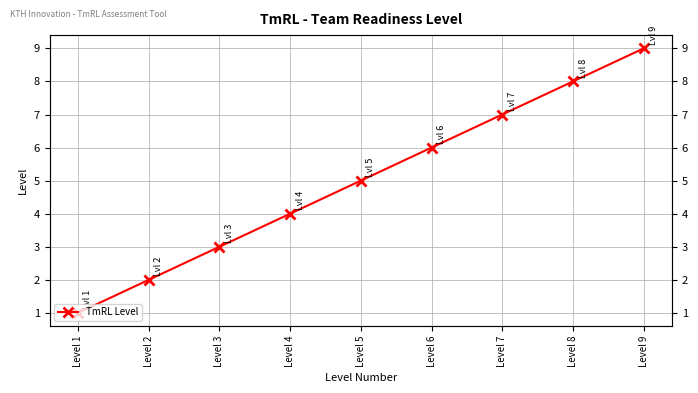

List the labels in order of value, smallest first.

Level 1, Level 2, Level 3, Level 4, Level 5, Level 6, Level 7, Level 8, Level 9